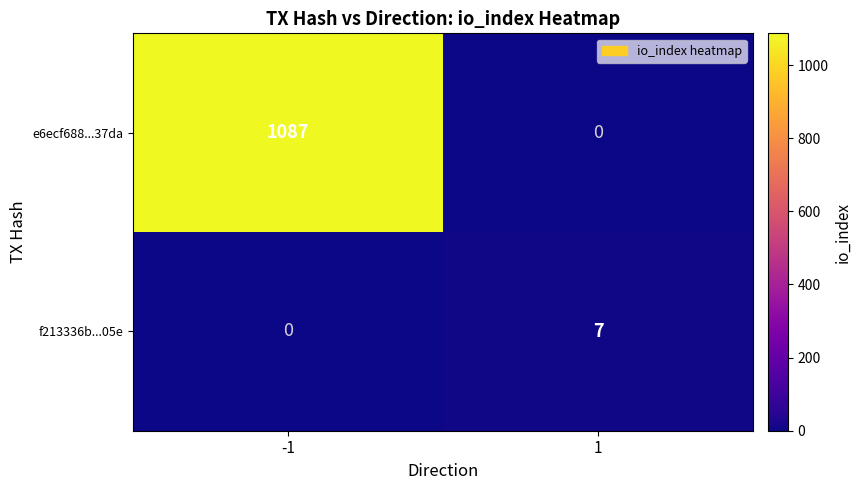

Between -1 and 1, which series saw the biggest shift?

e6ecf688...37da